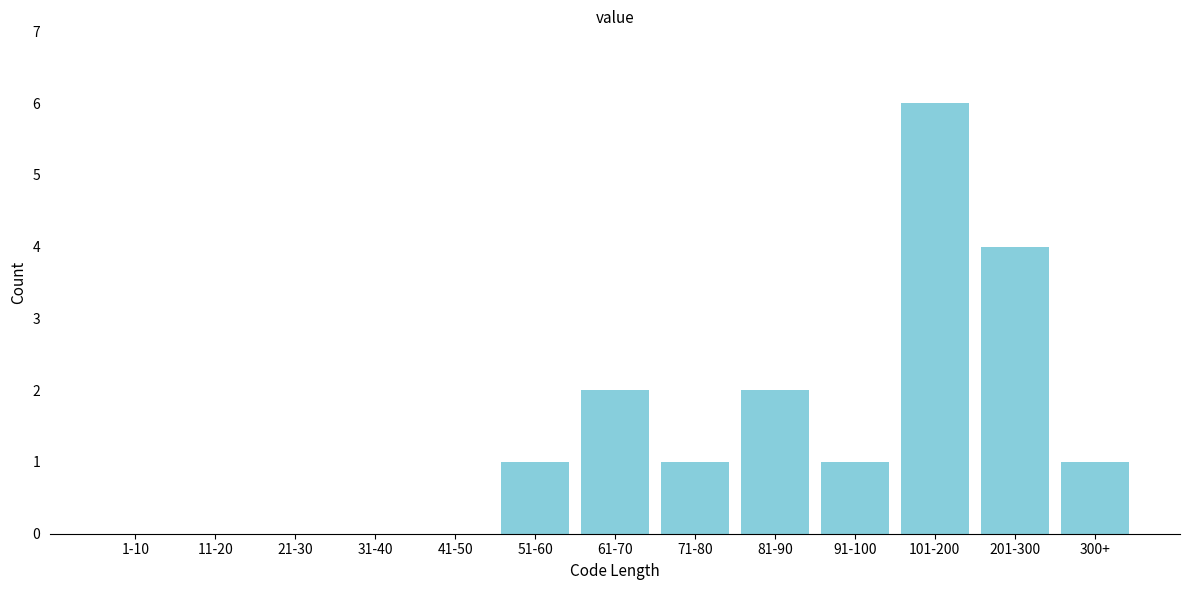

Reading right to left, transcribe all the data shown in this chart.

300+=1	201-300=4	101-200=6	91-100=1	81-90=2	71-80=1	61-70=2	51-60=1	41-50=0	31-40=0	21-30=0	11-20=0	1-10=0